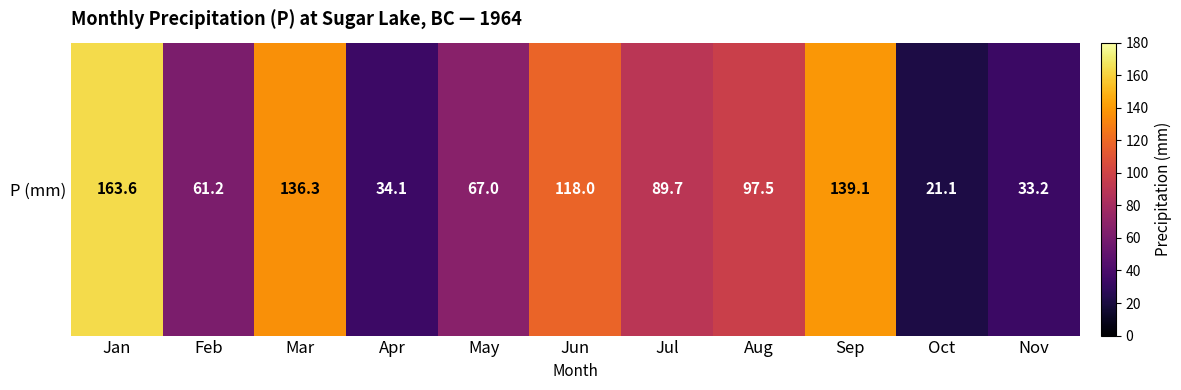

What is the difference between the maximum and minimum values?

142.5